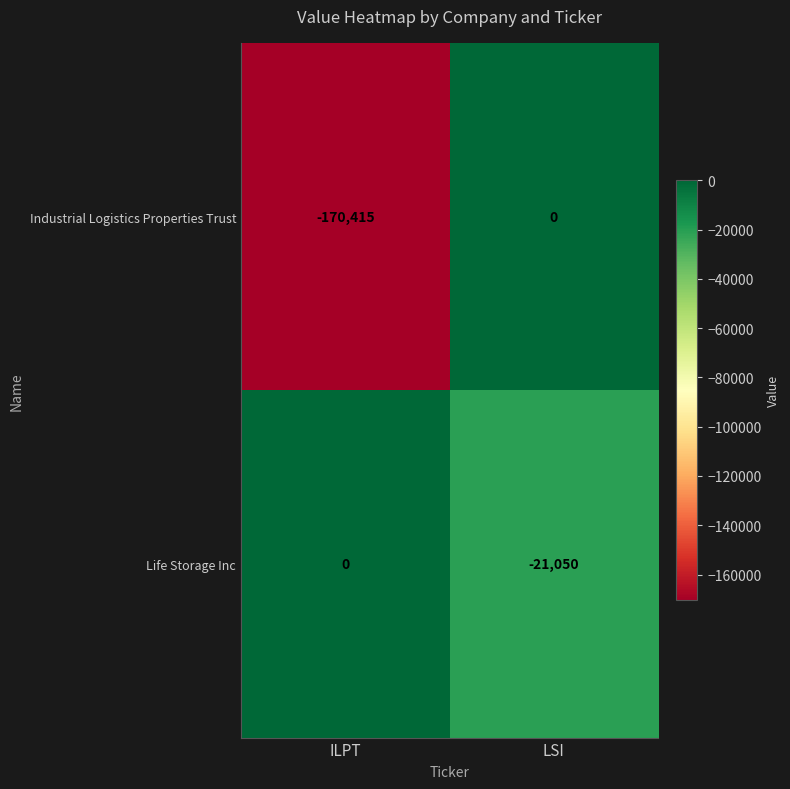

What is the difference between the maximum and minimum values in the Industrial Logistics Properties Trust series?

170415